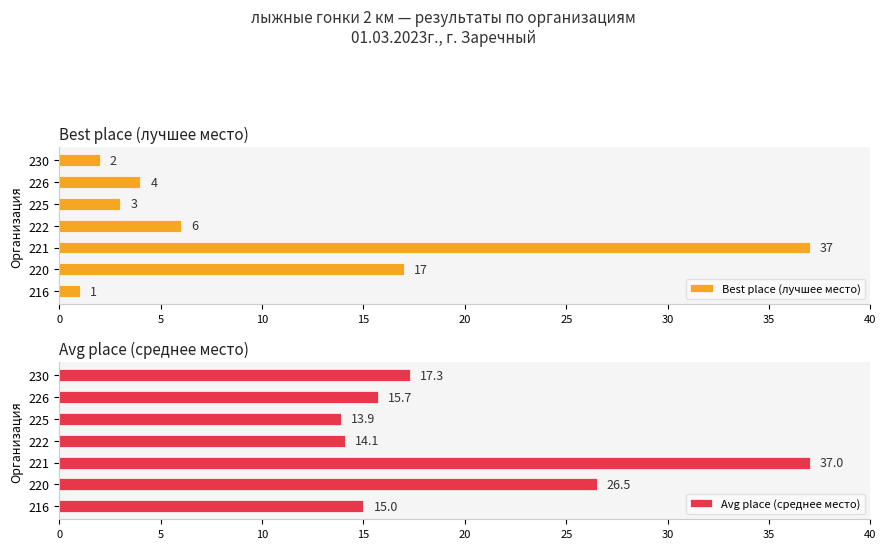

Rank the series by their average value, from highest to lowest.

Avg place (среднее место), Best place (лучшее место)